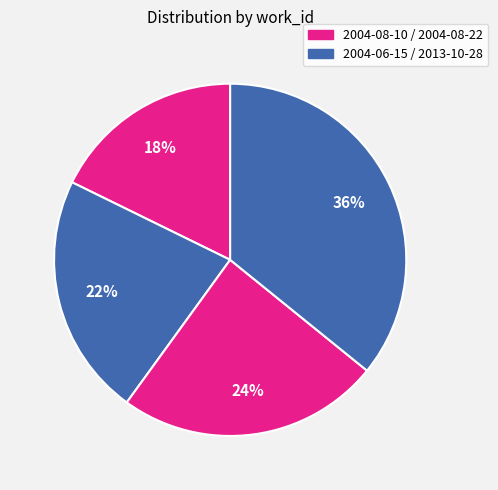

How many segments does this pie chart have?

4